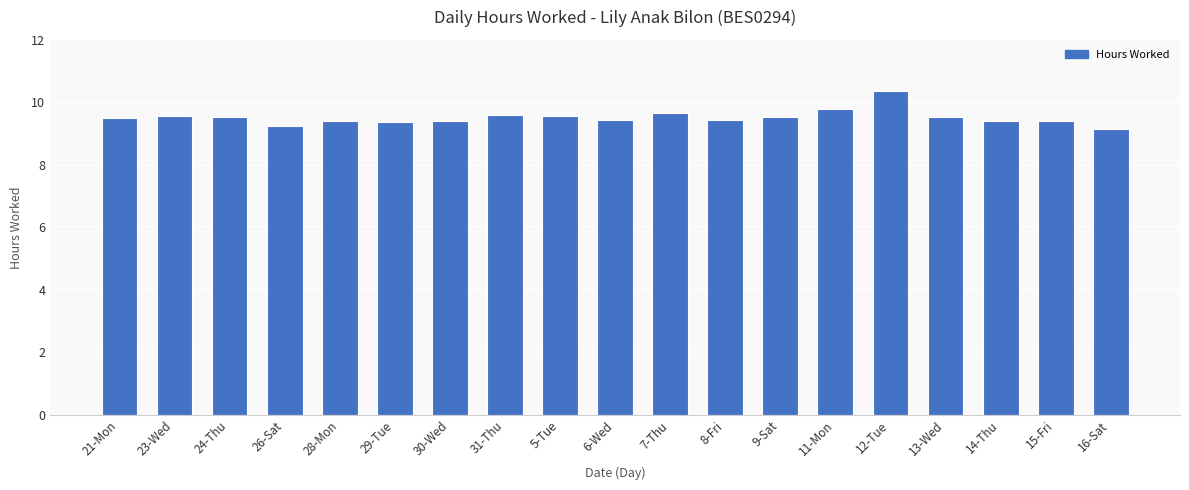

How many values are between 9 and 10?

18